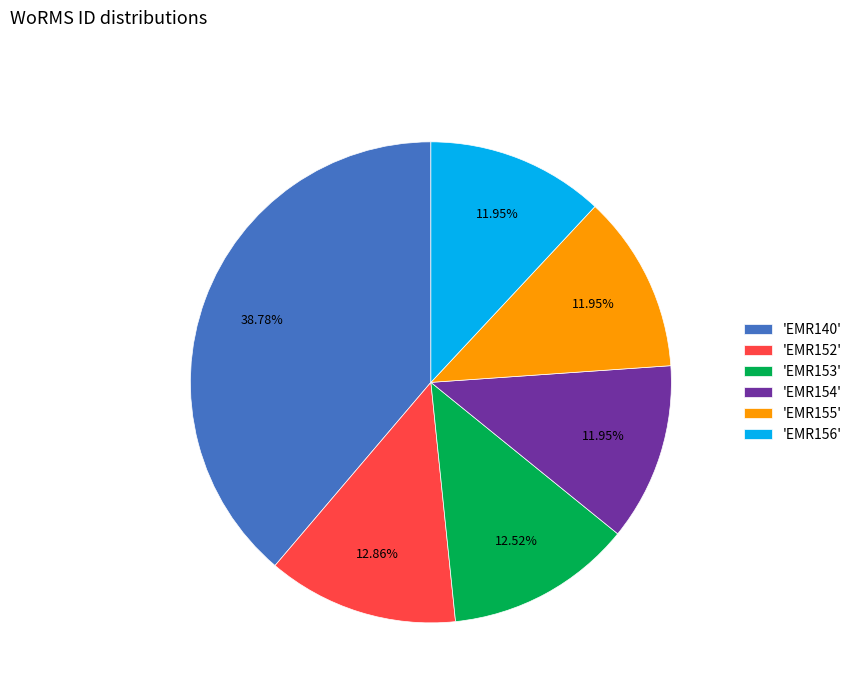

Is there a majority slice in this chart?

No